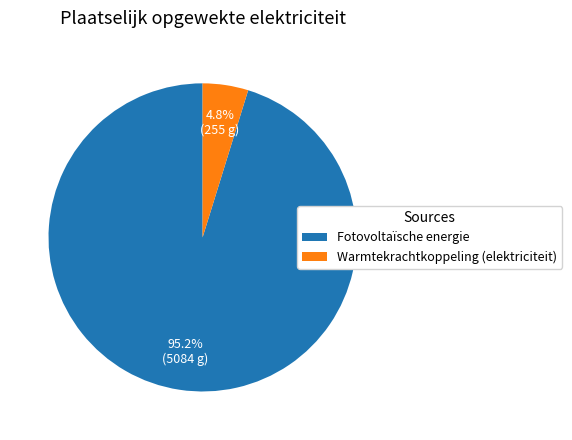

Rank the categories by value from highest to lowest.

Fotovoltaïsche energie, Warmtekrachtkoppeling (elektriciteit)